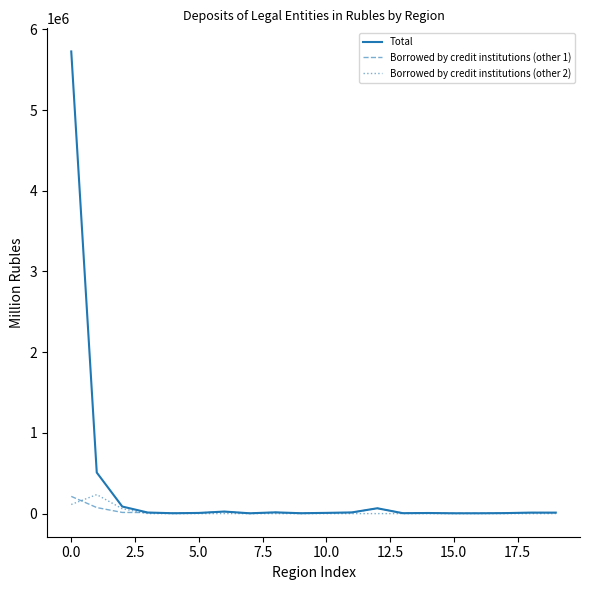

Which series has the largest range (max minus min)?

Total